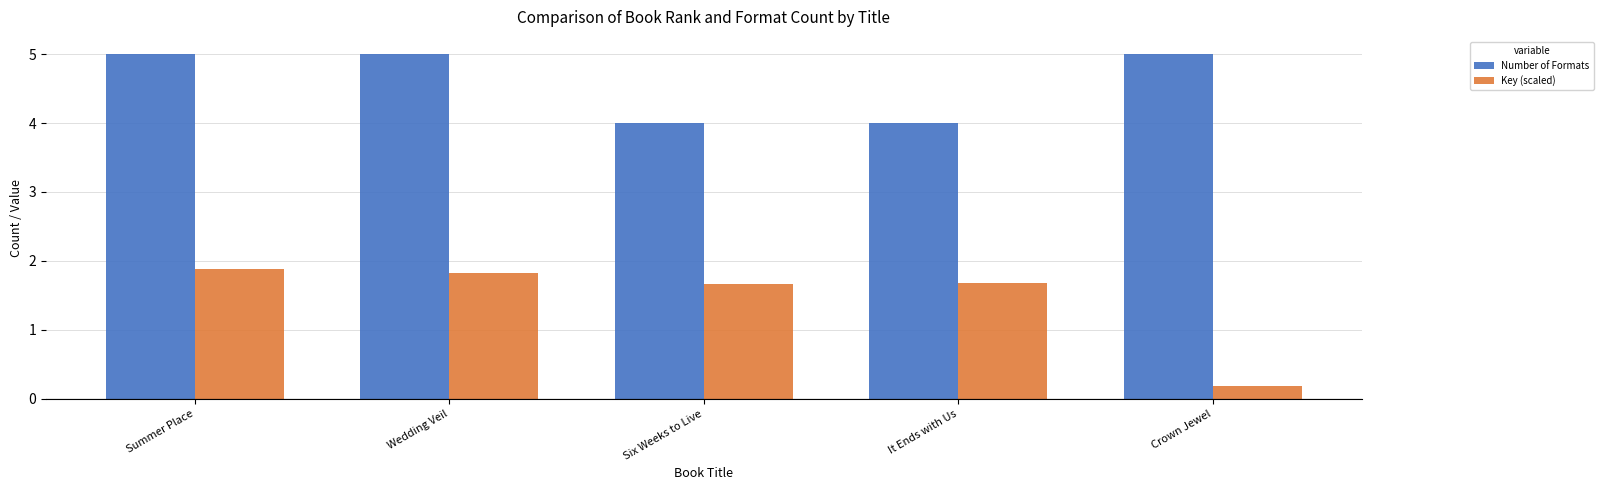

What is the label of the 2nd bar from the right?

It Ends with Us